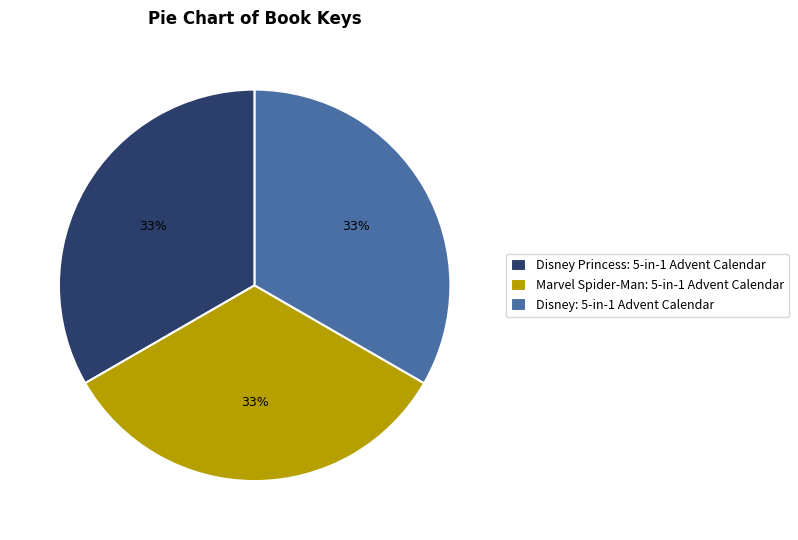

Does any single category account for the majority?

No